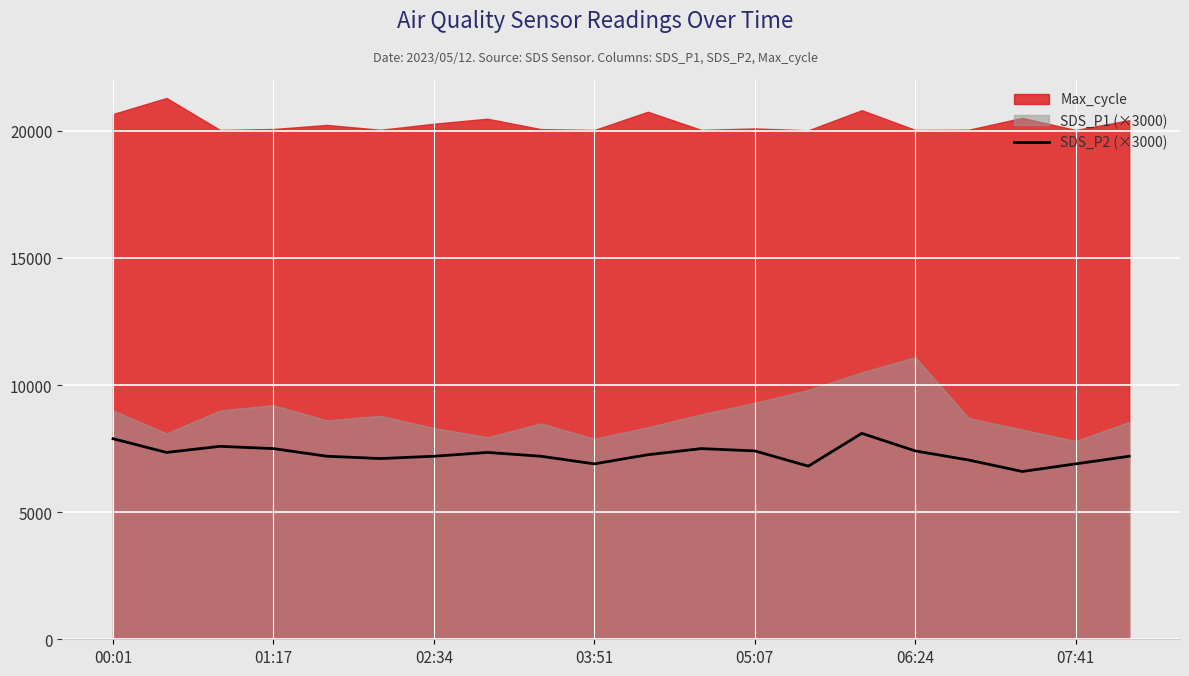

How many lines are shown in the chart?

1